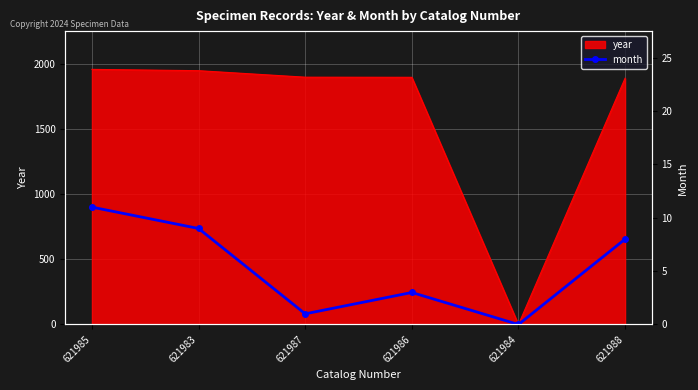

Rank the categories by value from lowest to highest.

621984, 621987, 621986, 621988, 621983, 621985